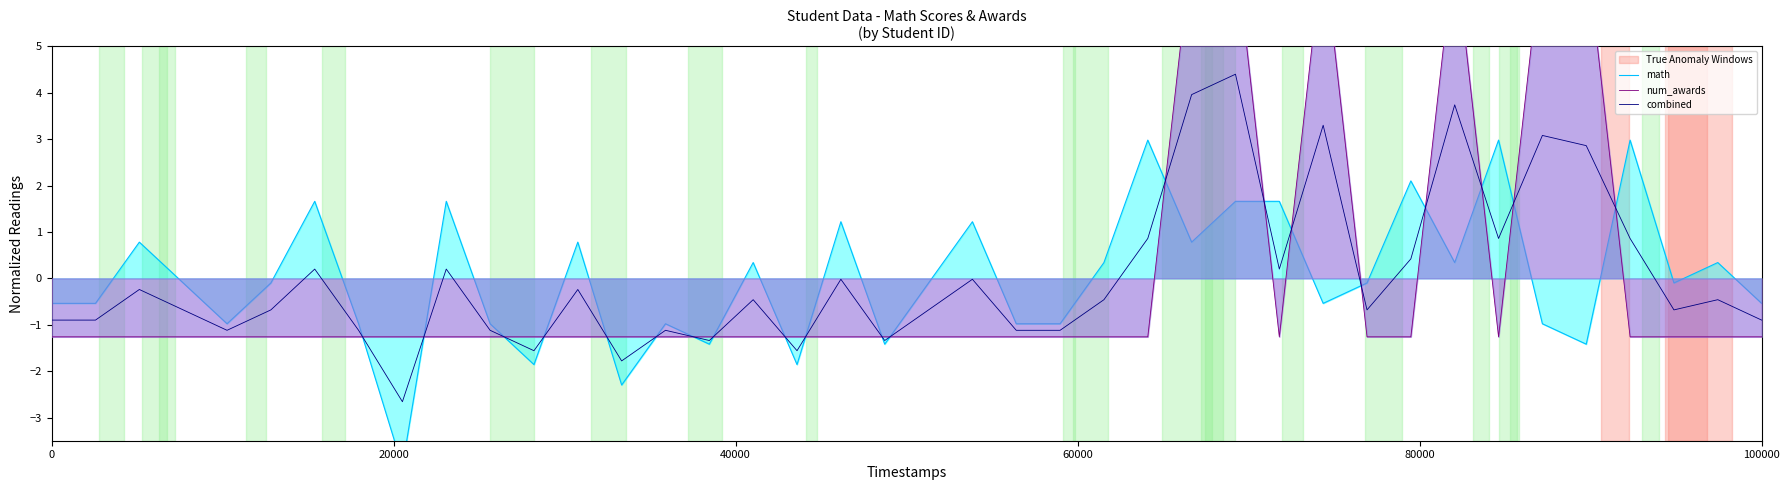

How many categories are shown in the chart?

40